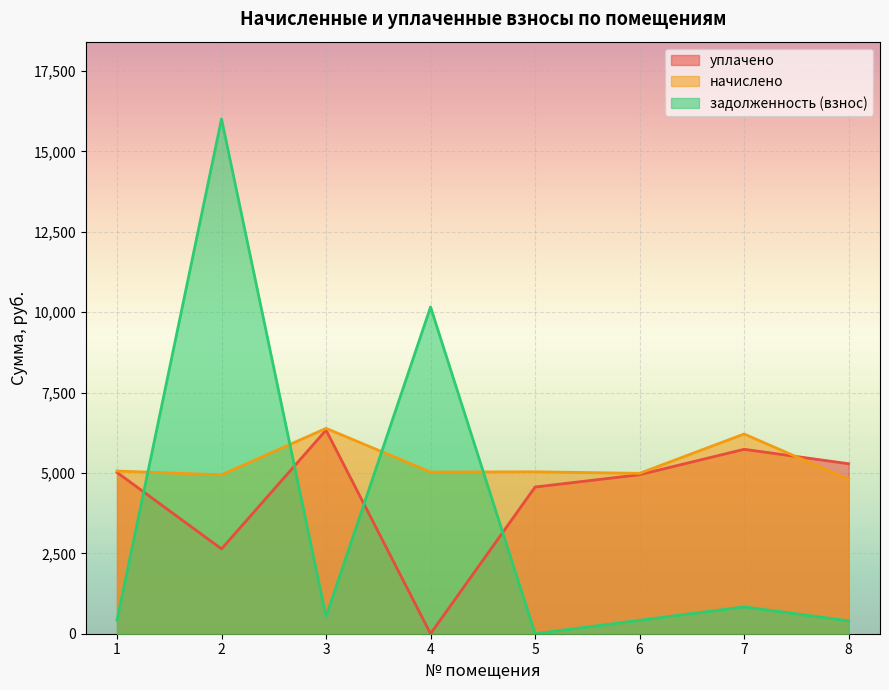

What is the difference between the начислено values at 3 and 7?

175.8